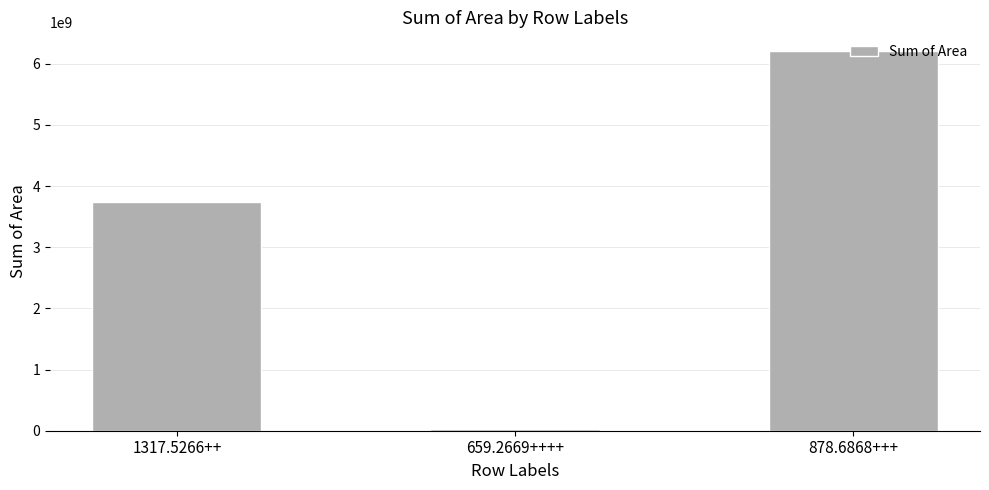

Reading left to right, transcribe all the data shown in this chart.

1317.5266++=3737722816	659.2669++++=24742307	878.6868+++=6203133120